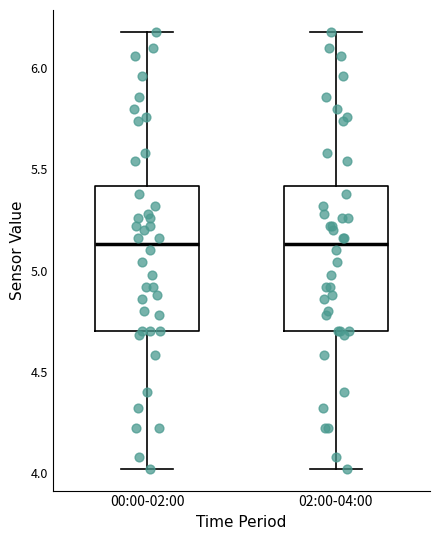

Reading left to right, transcribe this box plot: for each box, give where its median line is, the range the box spans, and where its two whiskers end, as read against the y-axis. The values are not printed on the chart, so give them approximately, as read against the axis.

00:00-02:00: median 5.15, box 4.70 to 5.40, whiskers 4.00 to 6.20
02:00-04:00: median 5.15, box 4.70 to 5.40, whiskers 4.00 to 6.20